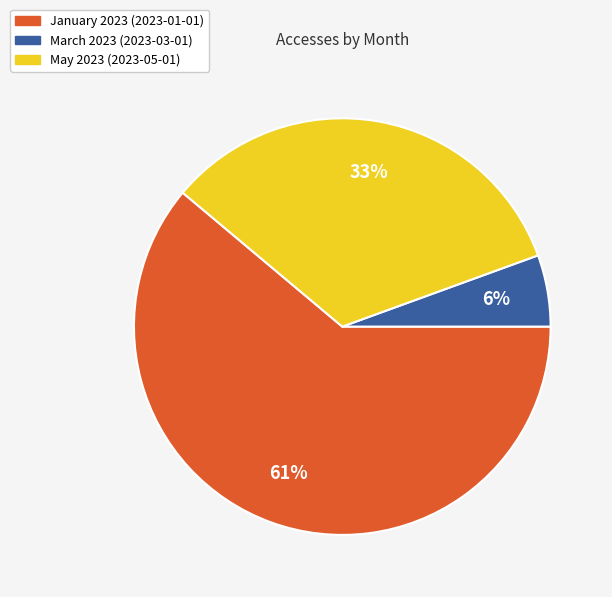

To the nearest percent, what is the average slice percentage?

33%